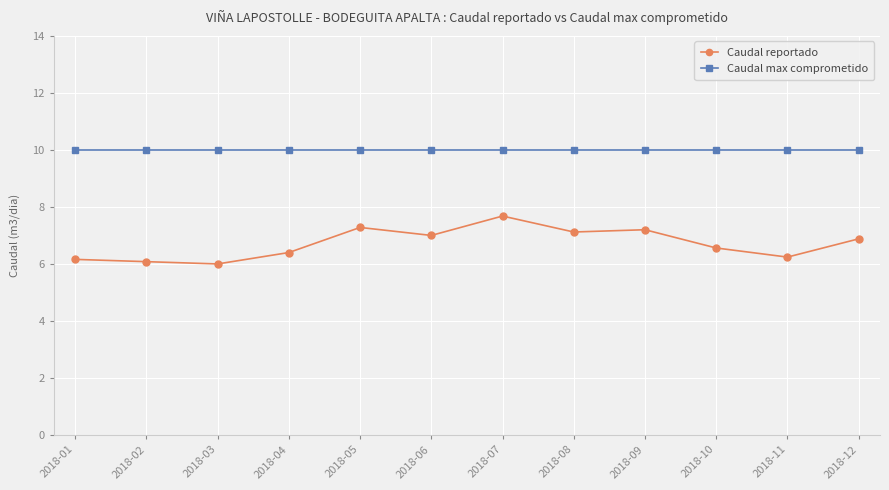

Is it true that Caudal max comprometido equals 17.1 at 2018-03?

False